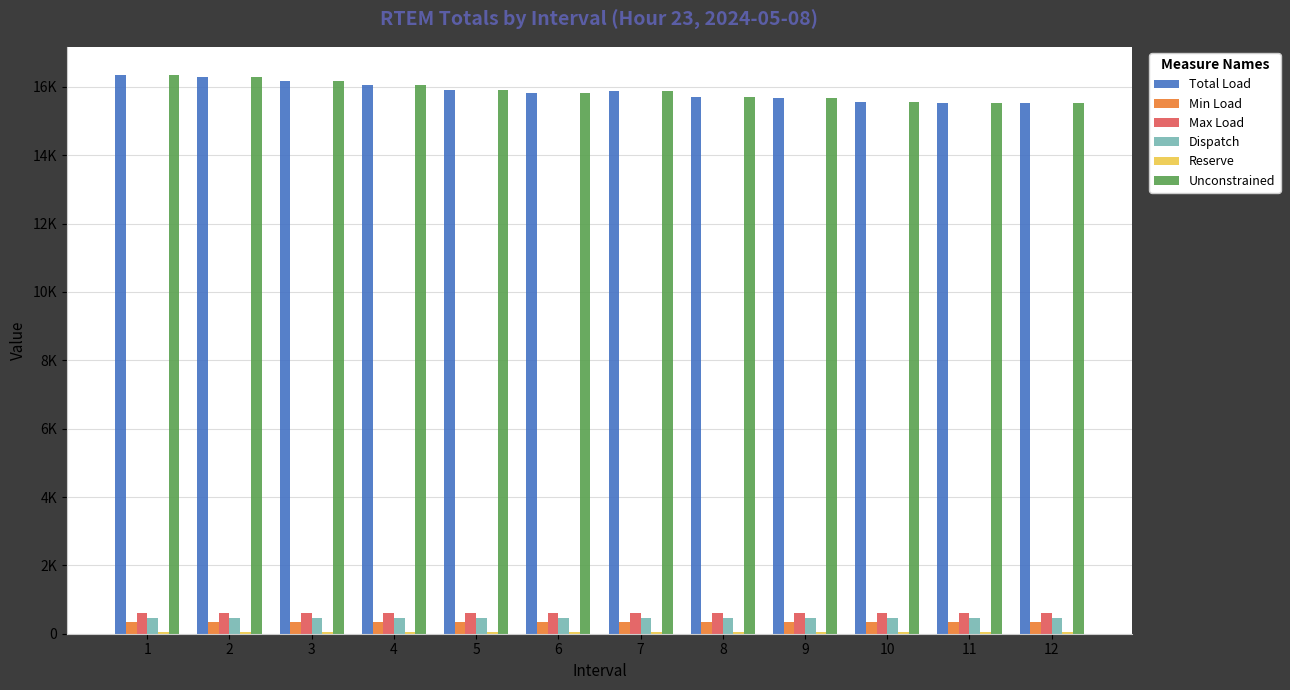

What is the maximum value for Max Load?

601.1